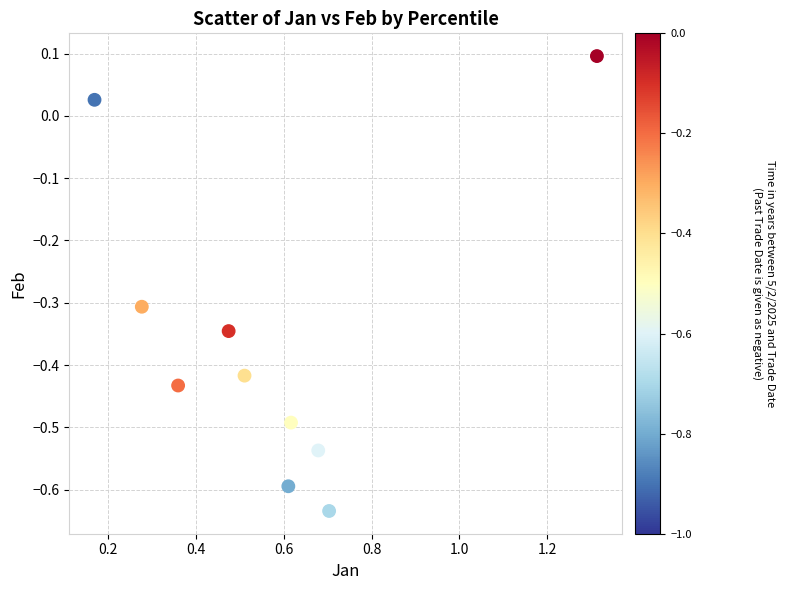

What is the average X value?

0.6